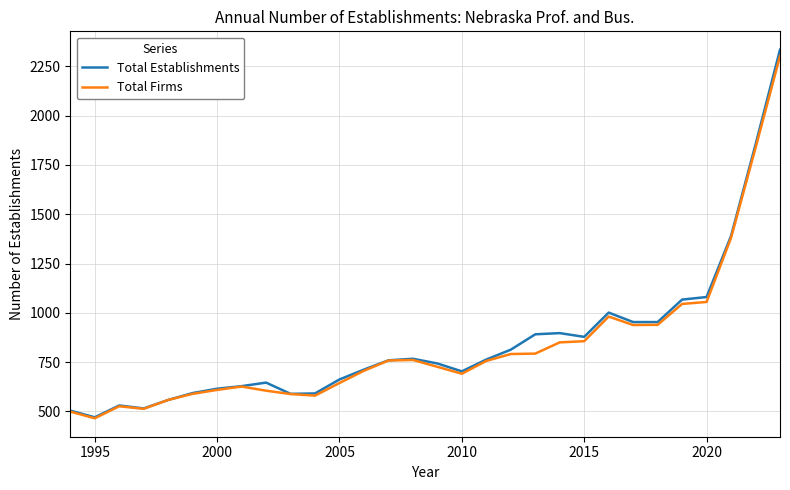

List the series in order of their peak value, highest first.

Total Establishments, Total Firms